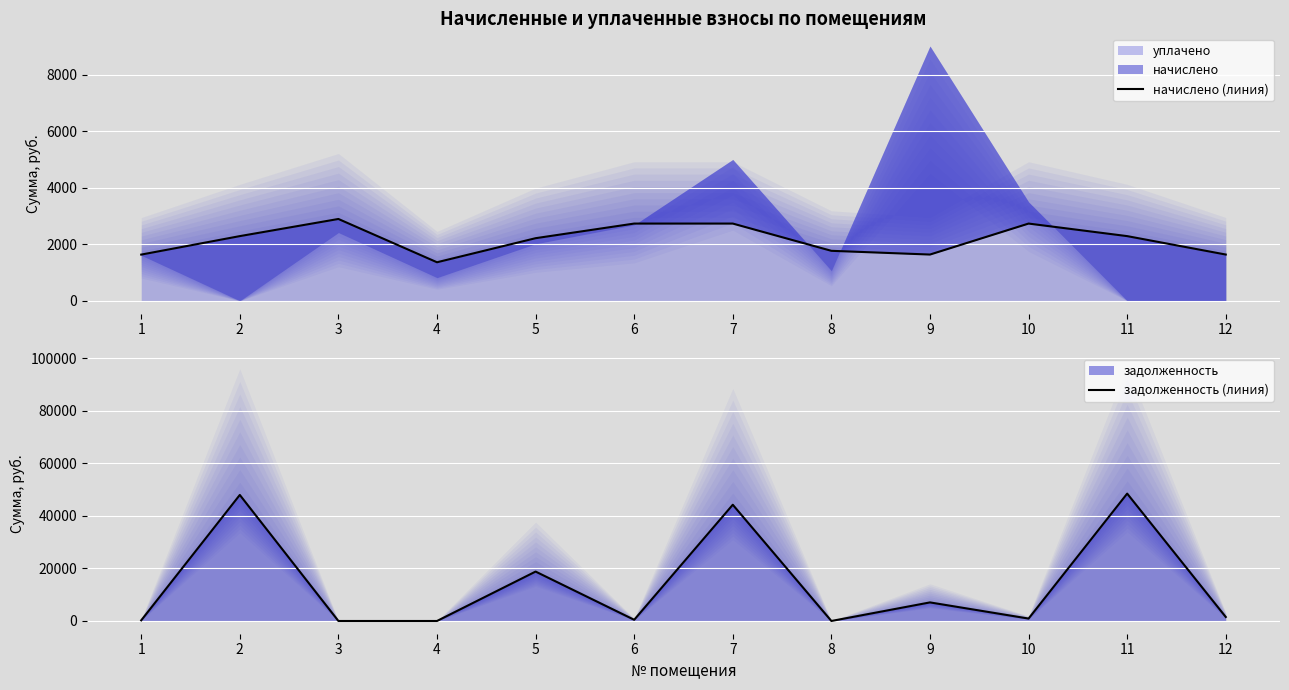

What is the spread (max minus min) of values at 6?

2277.9